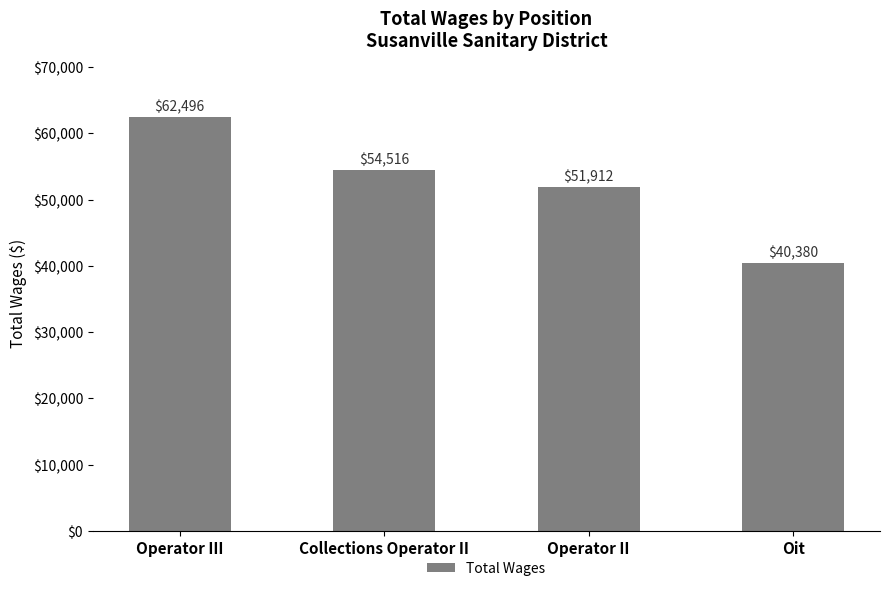

Does the chart contain stacked bars?

No